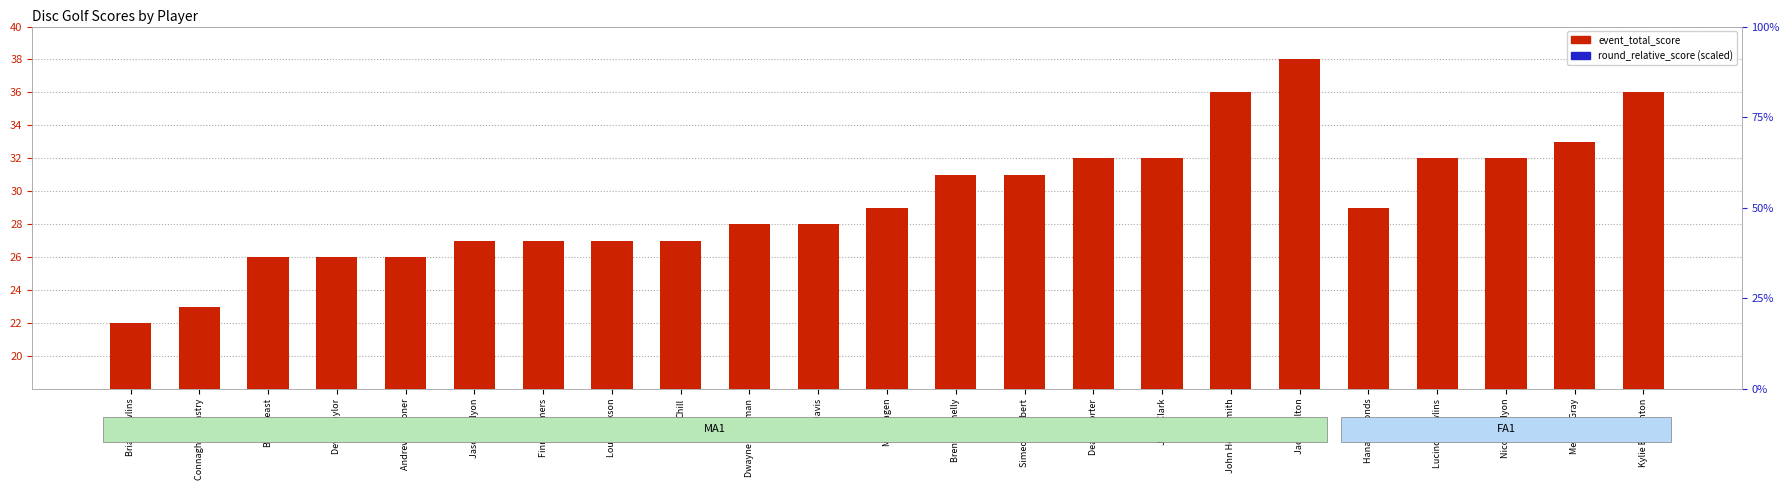

What is the difference between the maximum and minimum values in the round_relative_score (scaled) series?

0.5